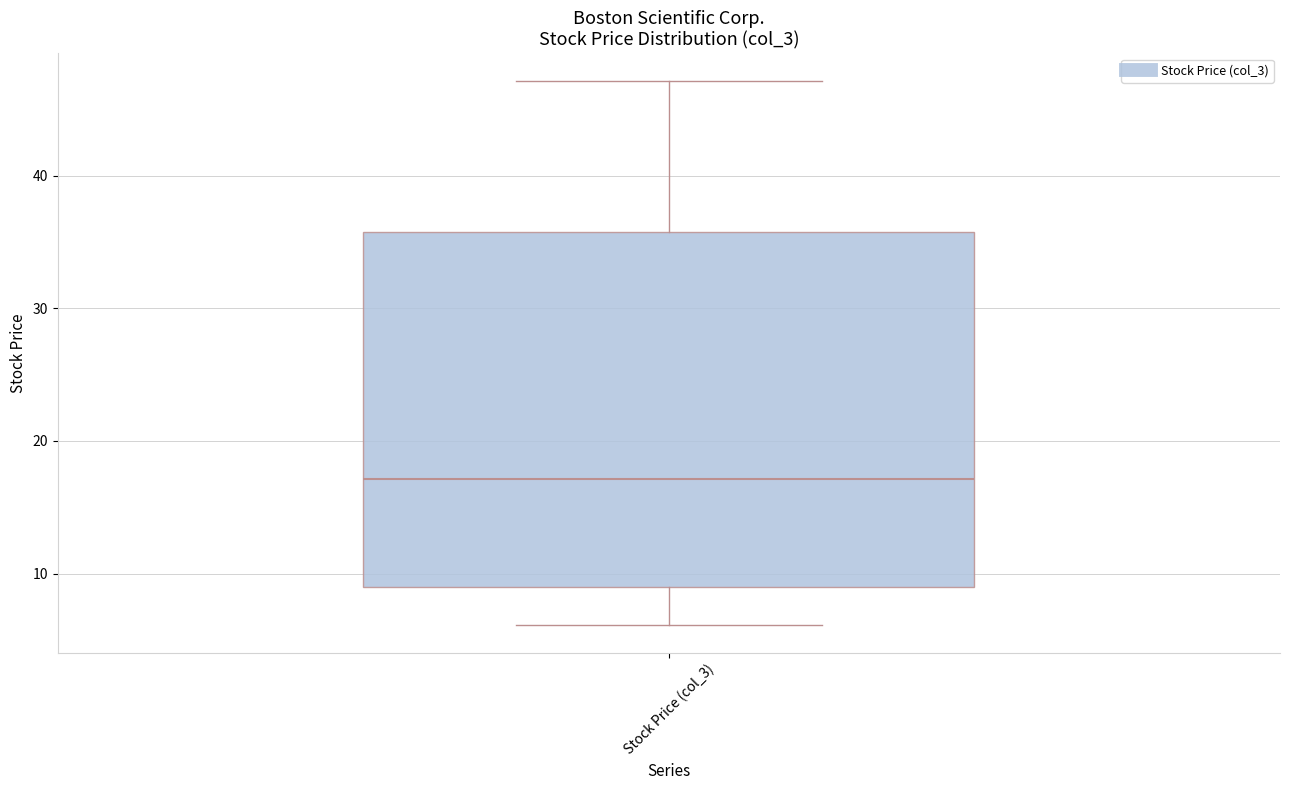

Read this box plot against the y-axis: the position of the median line, the range covered by the box, and the ends of both whiskers. The values are not printed on the chart, so give them approximately, as read against the axis.

median 17, box 9 to 36, whiskers 6 to 47